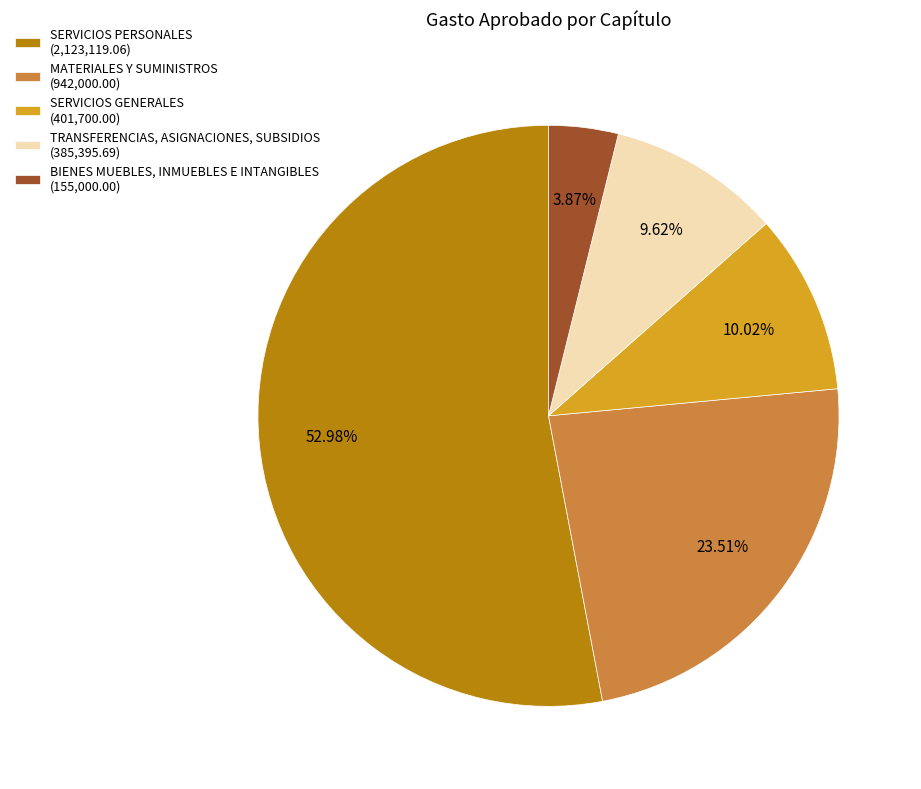

Which category has the smallest portion of the pie?

BIENES MUEBLES, INMUEBLES E INTANGIBLES